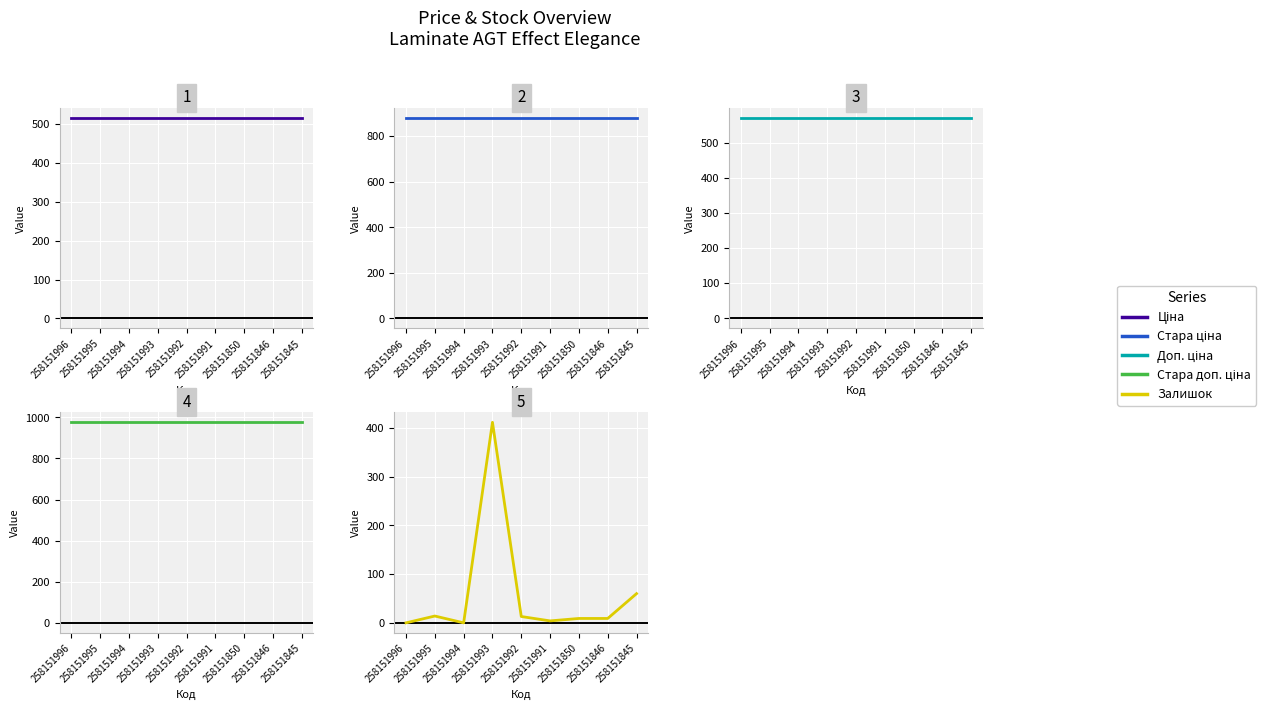

What is the average value of the Доп. ціна series?

571.0